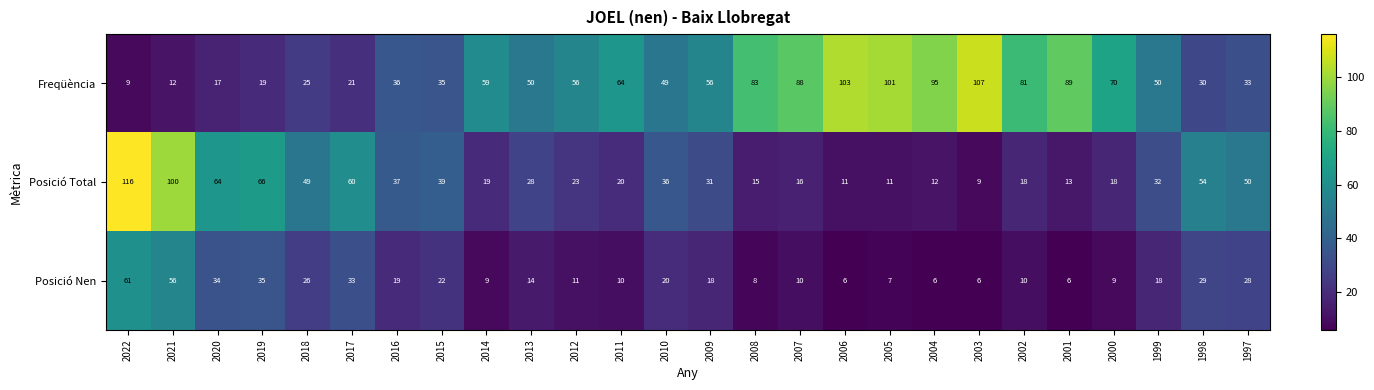

True or false: Freqüència has a value of 35 at 2015.

True